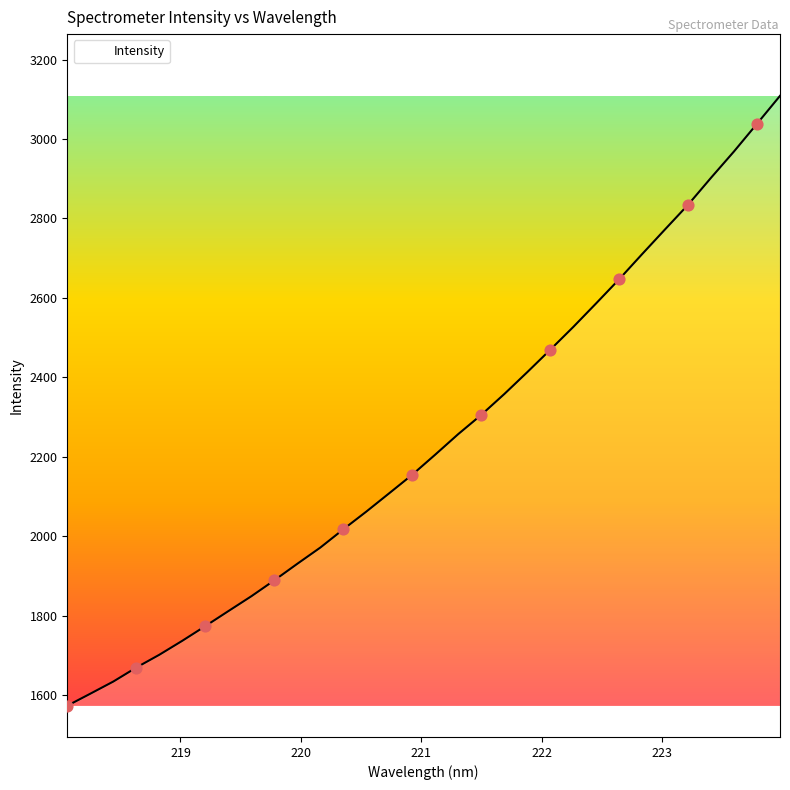

What is the difference between the maximum and minimum values?

1535.3